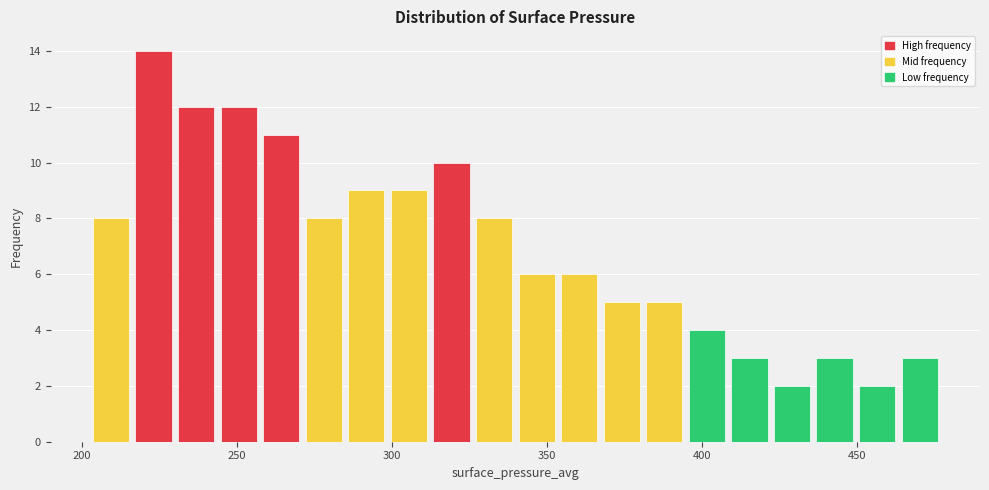

Around what value on the x-axis is the tallest bar? Give the approximate position of its centre, as read against the axis.

225